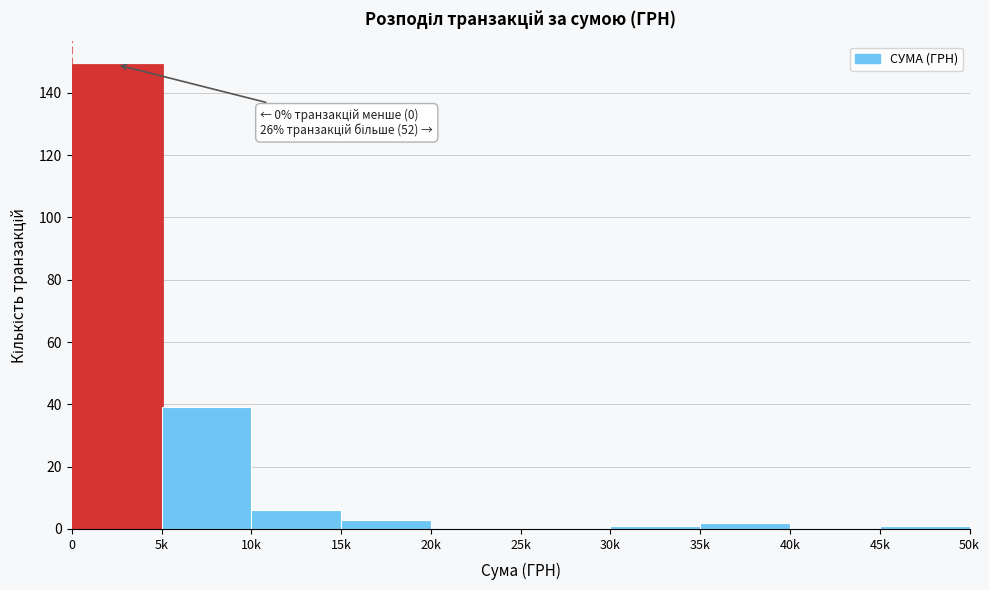

Reading right to left, extract all data points from this chart.

45k=1	40k=0	35k=2	30k=1	25k=0	20k=0	15k=3	10k=6	5k=39	0=149